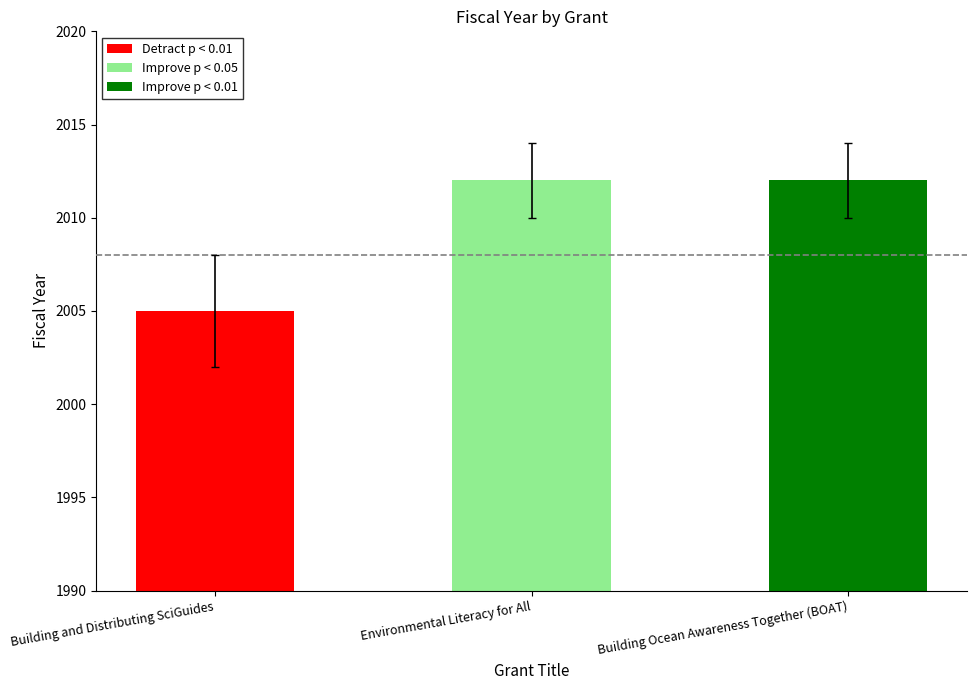

Does the chart contain any negative values?

No